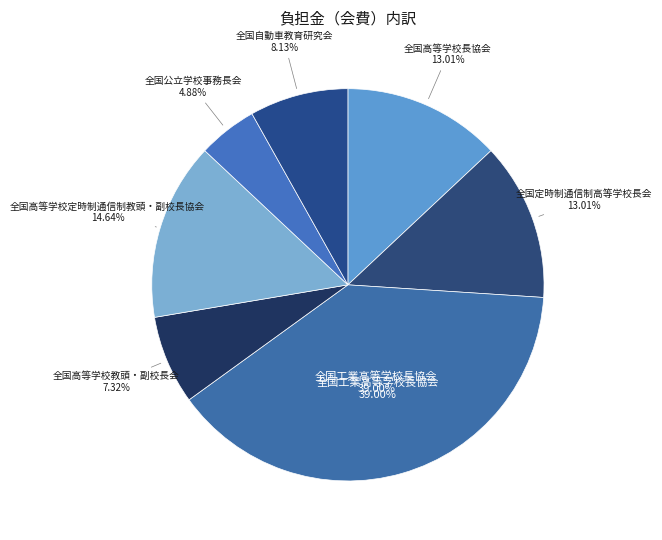

Which has a higher value, 全国自動車教育研究会 or 全国工業高等学校長協会?

全国工業高等学校長協会